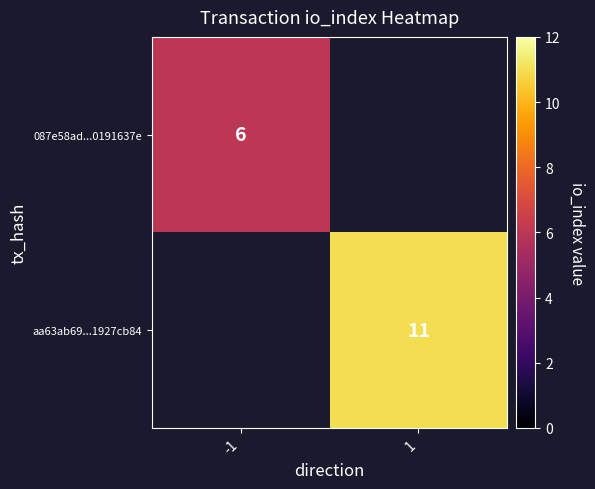

At which category does the chart reach its peak across all series?

1